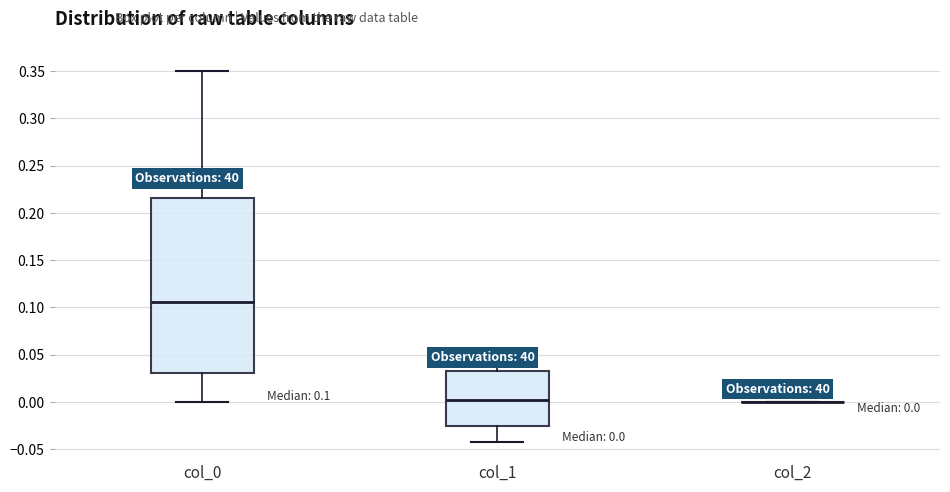

Which box is the tallest, from its lower edge to its upper edge?

col_0